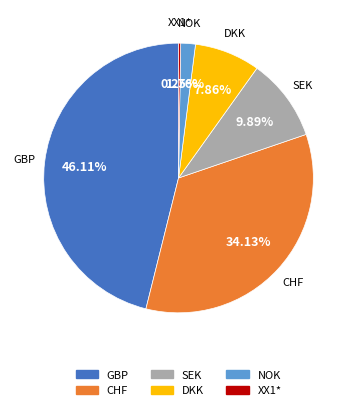

What percentage is the CHF slice, to the nearest percent?

34%